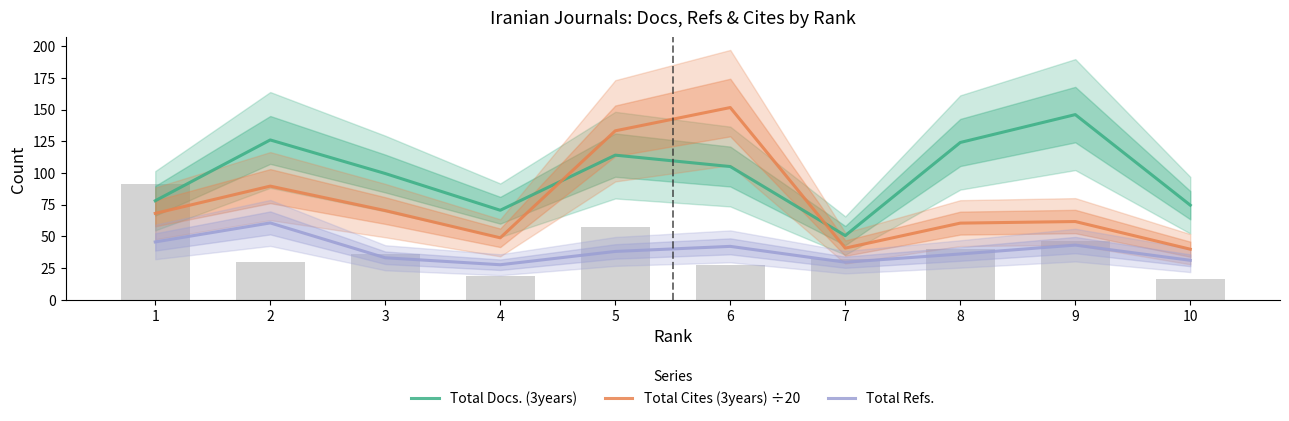

Which series changed the most between 6 and 8?

Total Cites (3years) ÷20